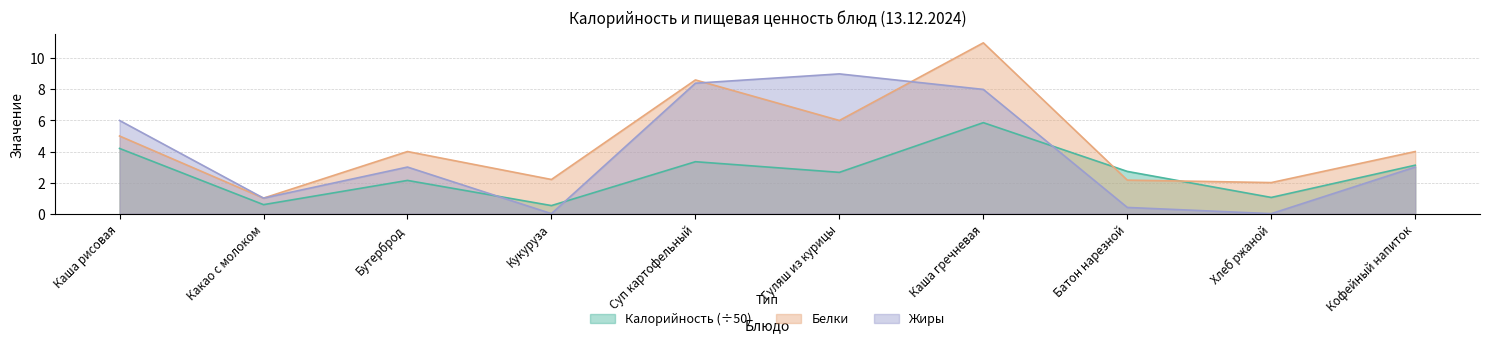

At which category does Белки reach its first local valley?

Какао с молоком